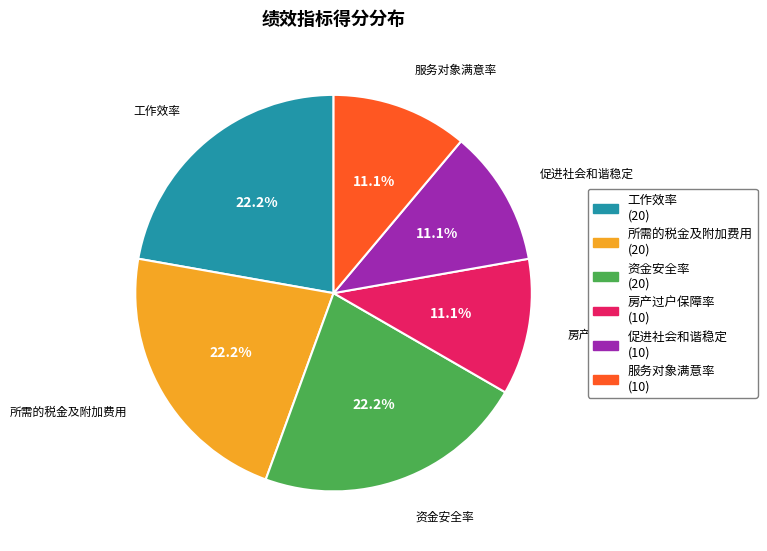

What is the ratio of the value at 房产过户保障率 to the value at 资金安全率?

0.5